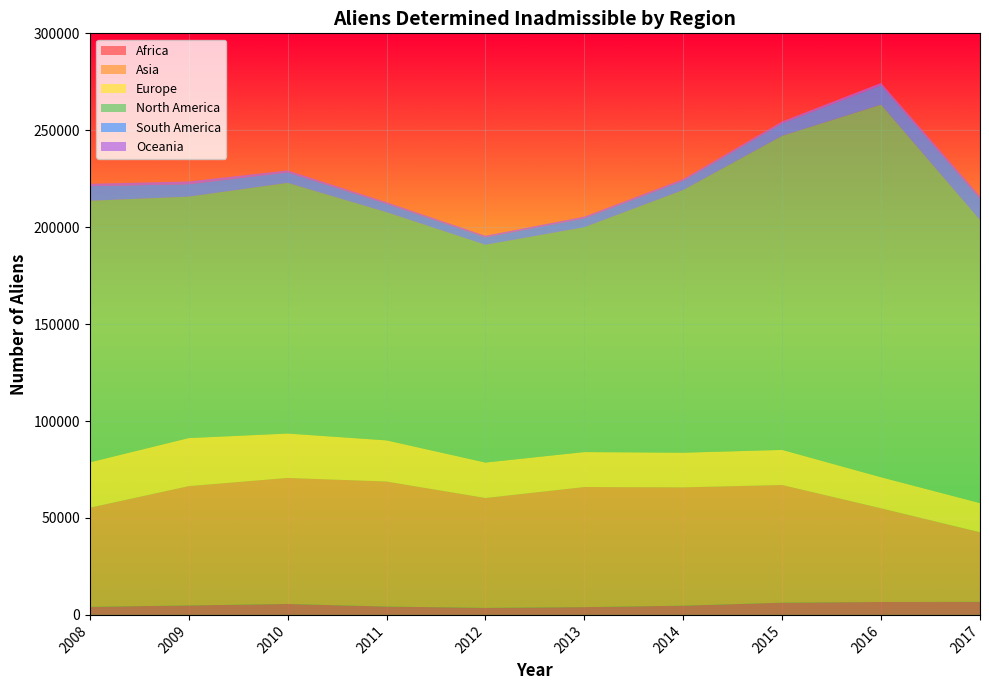

Reading left to right, what are all the values shown in this chart?

Africa: 4147	4876	5635	4306	3625	4009	4758	6314	6665	6745
Asia: 51146	61557	65029	64505	56686	61958	61047	60710	48338	35880
Europe: 23399	24780	22892	21218	18286	18029	17871	18085	16011	15065
North America: 134932	124540	129302	117701	112303	115984	135514	162030	192214	146000
South America: 7524	6404	5381	4303	3826	4567	4720	6383	9950	10962
Oceania: 1229	1431	1054	836	842	911	919	1015	1193	1344